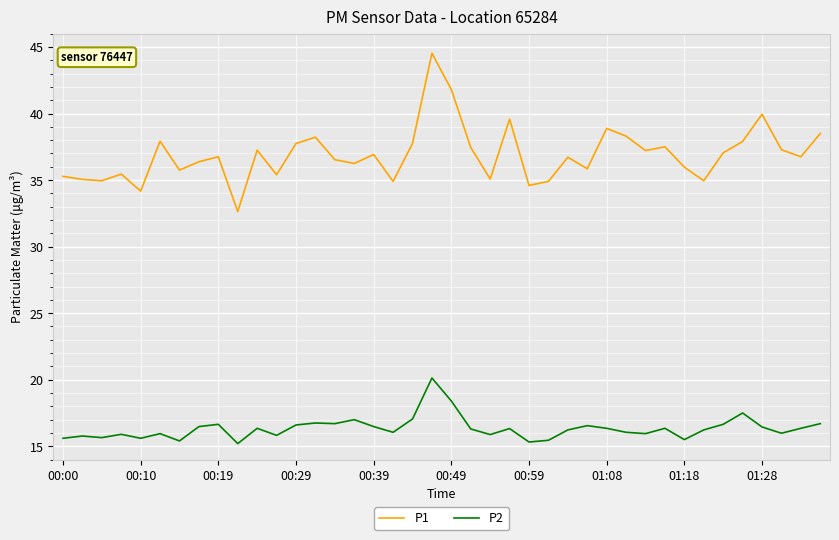

True or false: P1 and P2 cross at least once.

False